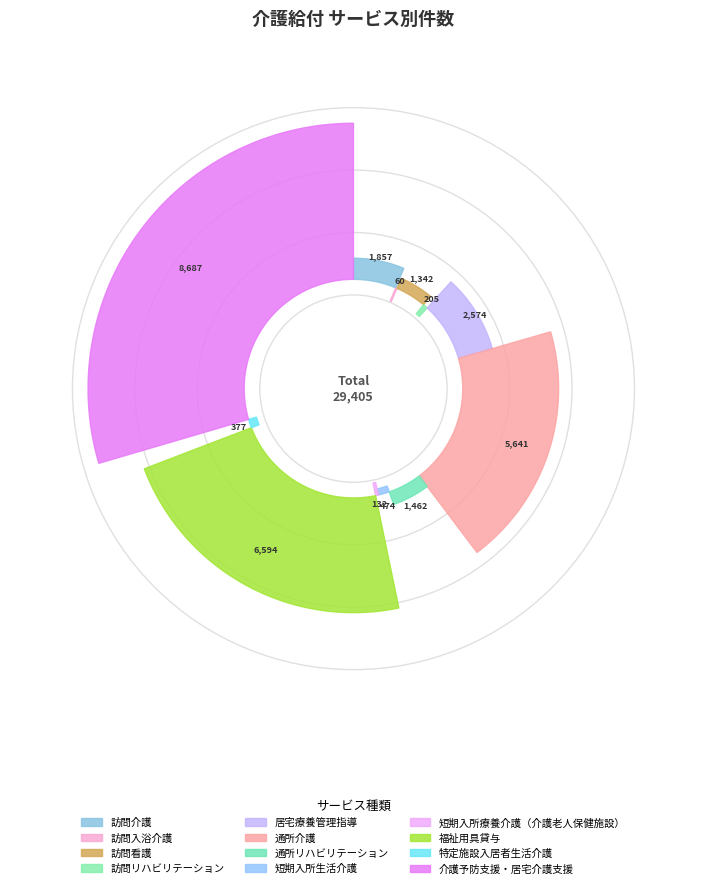

What is the change in value from 福祉用具貸与 to 介護予防支援・居宅介護支援?

+2093